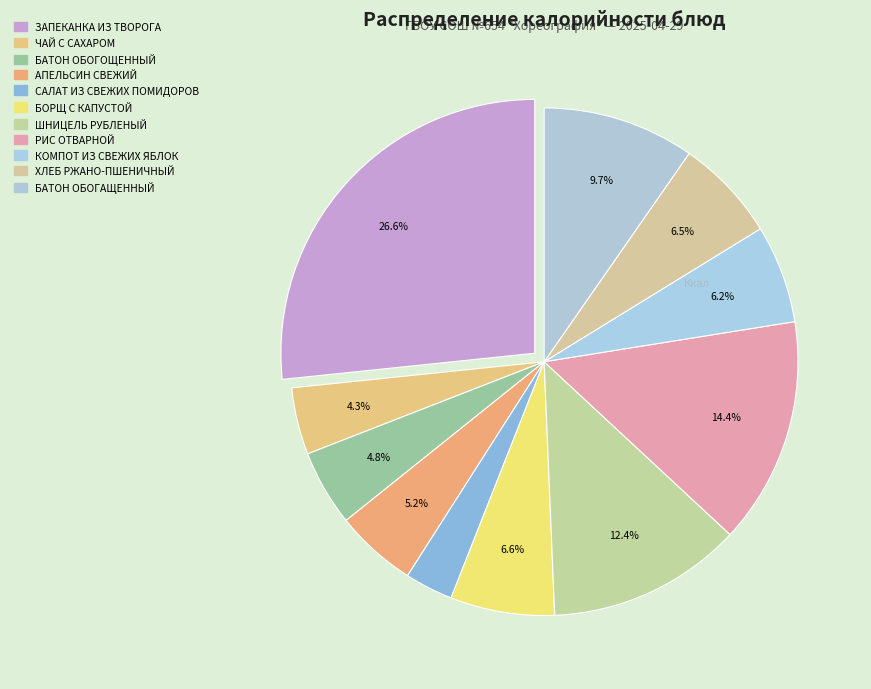

How many segments does this pie chart have?

11